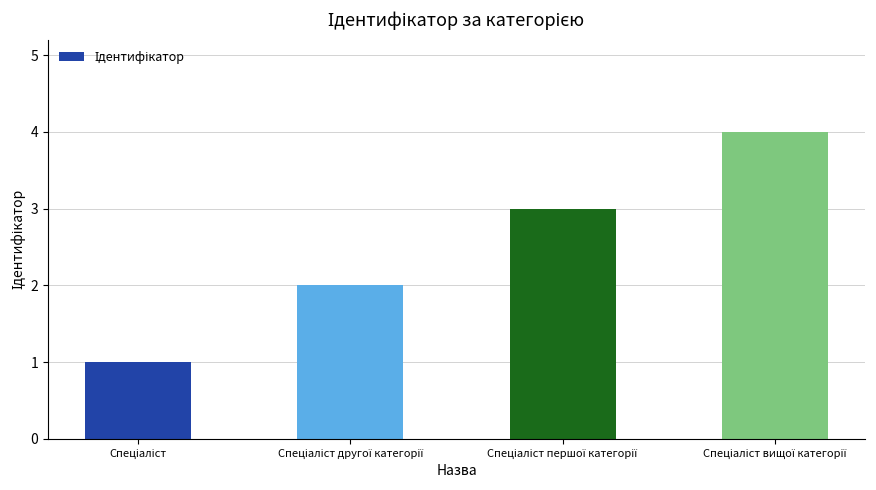

What is the sum of all values?

10